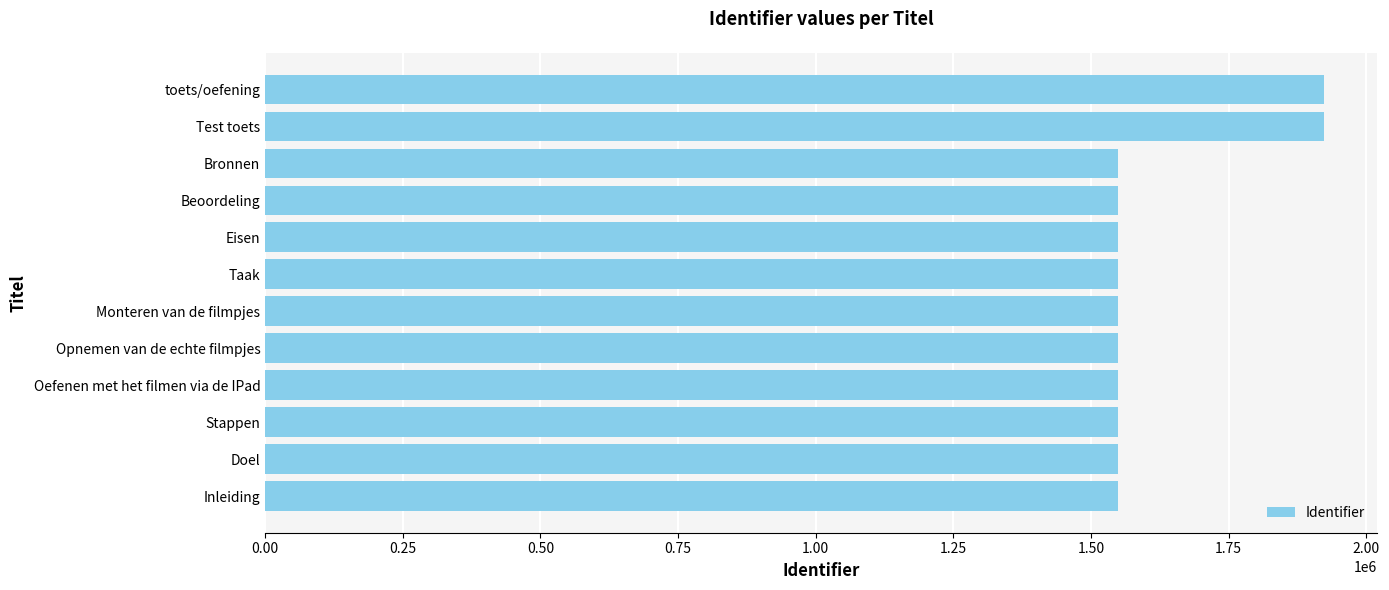

How many series are shown in this chart?

1